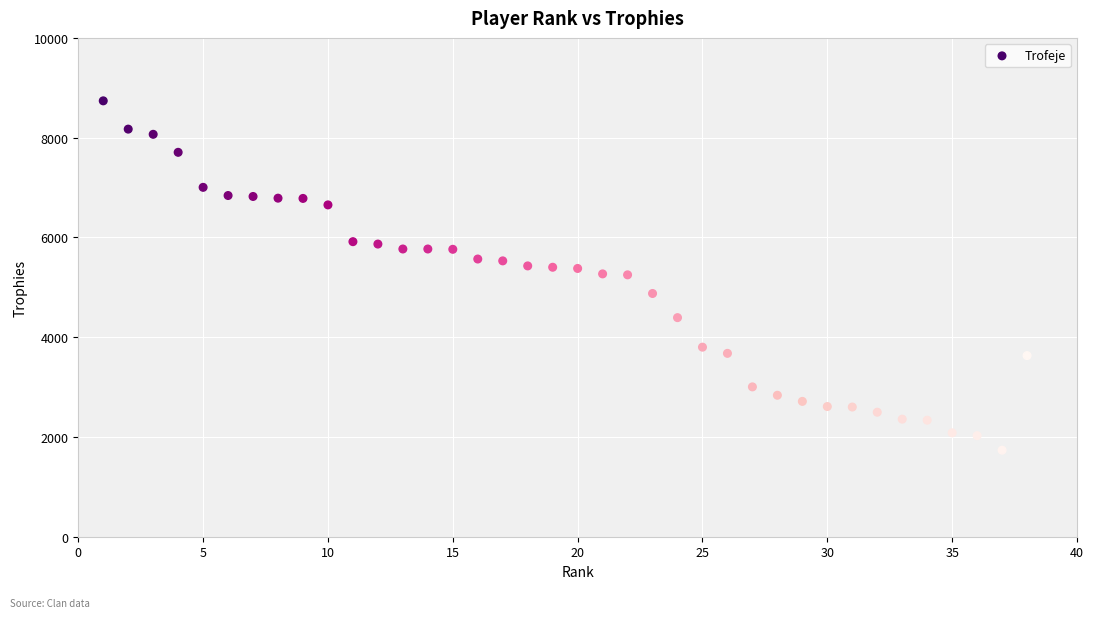

What is the range of Y values (max minus min)?

7003